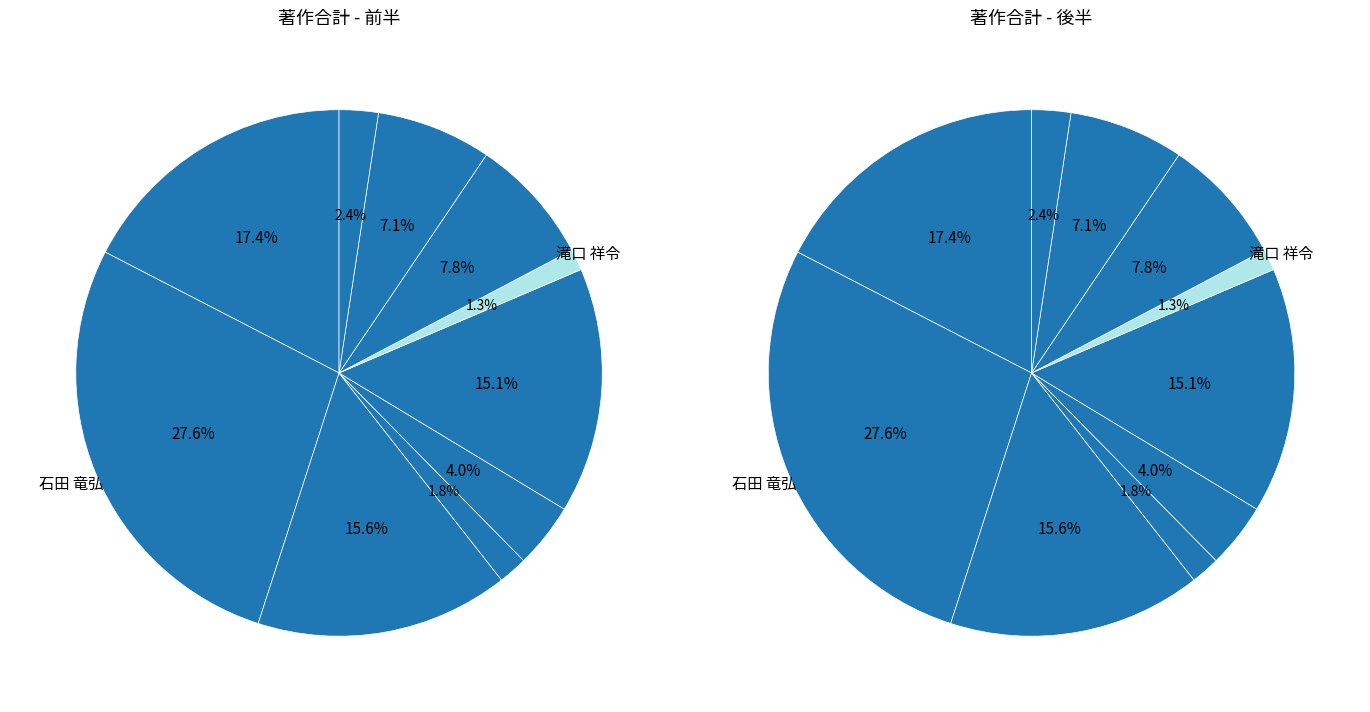

To the nearest percent, what is the average slice percentage?

10%